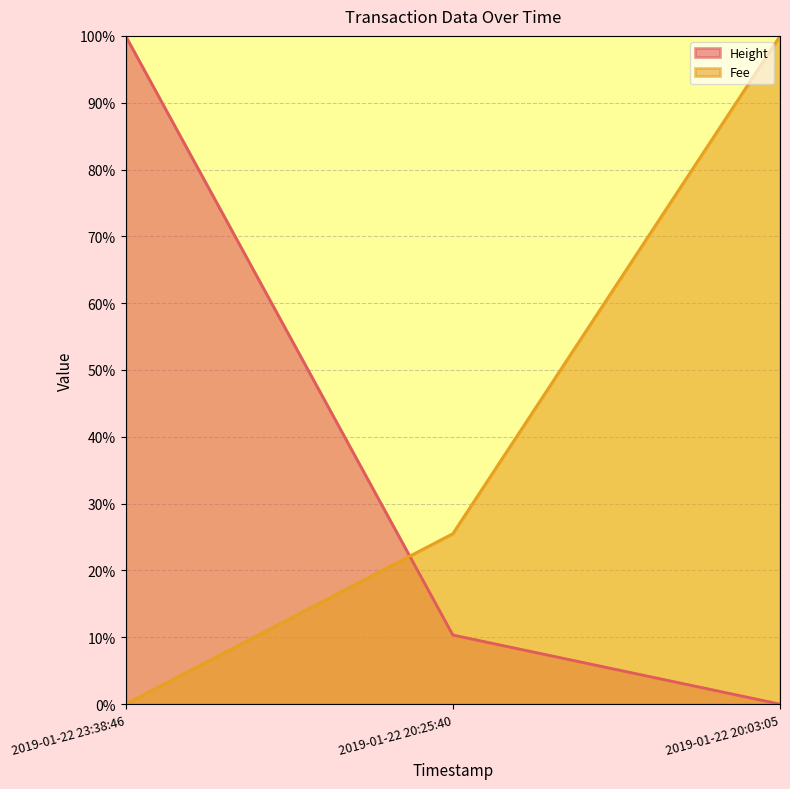

How many lines are shown in the chart?

2